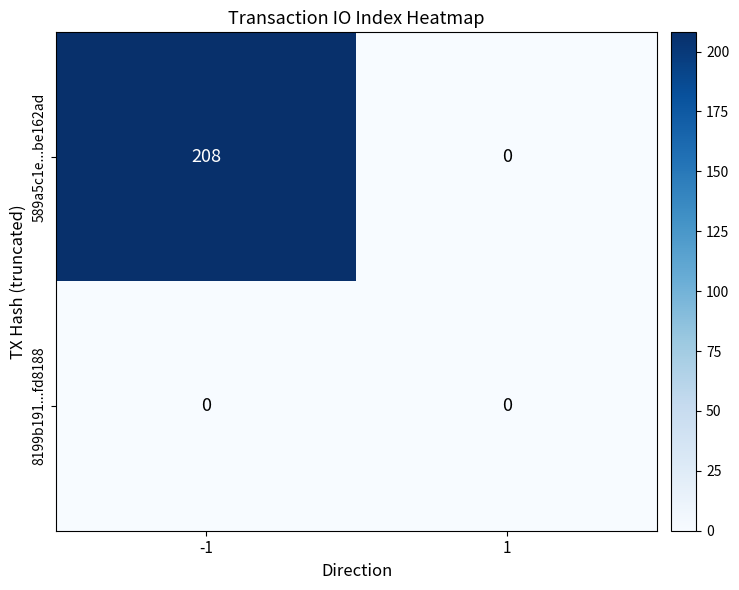

Reading left to right, list all the values displayed in this chart.

589a5c1e...be162ad: 208	0
8199b191...fd8188: 0	0